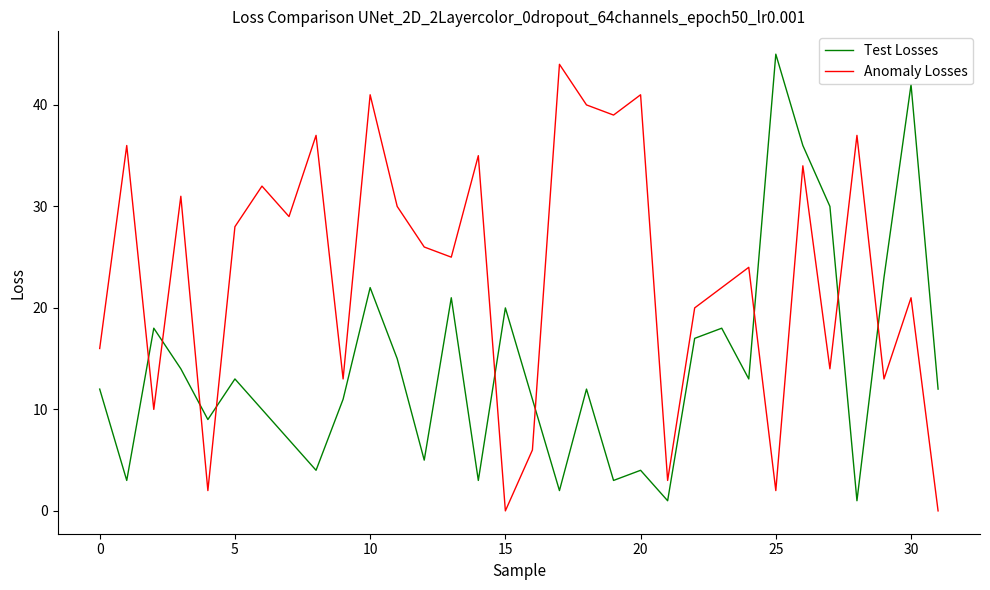

Which series ends up on top after the final intersection of Test Losses and Anomaly Losses?

Test Losses